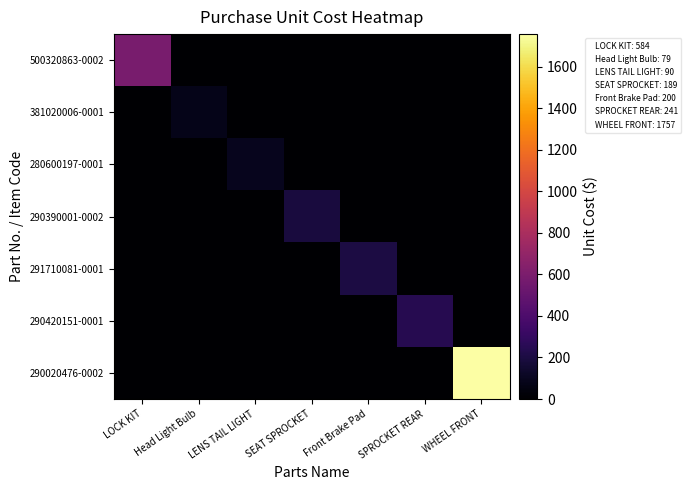

At how many categories does at least one series exceed 1600?

1